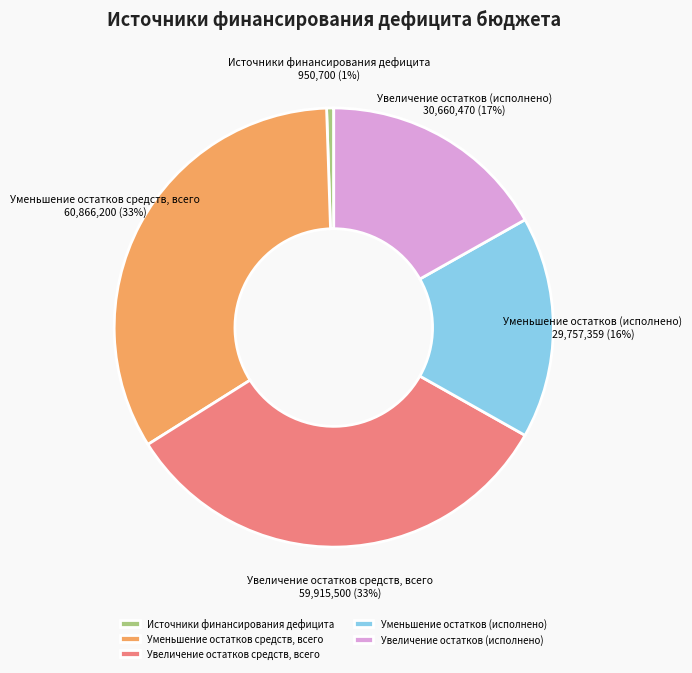

To the nearest percent, what percentage of the pie is Уменьшение остатков средств, всего?

33%